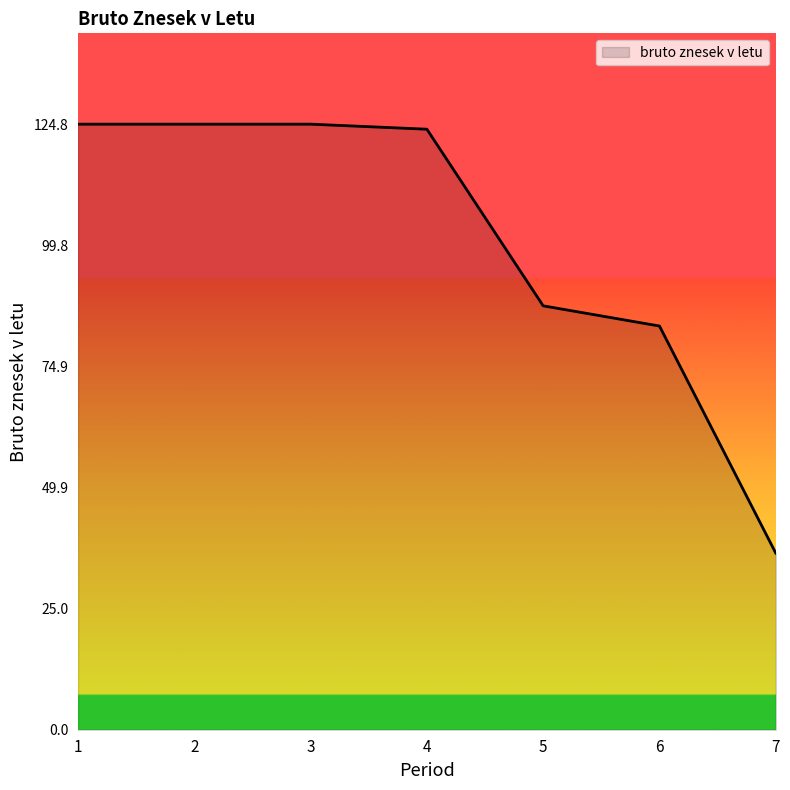

Reading right to left, list all the values displayed in this chart.

7=36.4	6=83.2	5=87.4	4=123.8	3=124.8	2=124.8	1=124.8